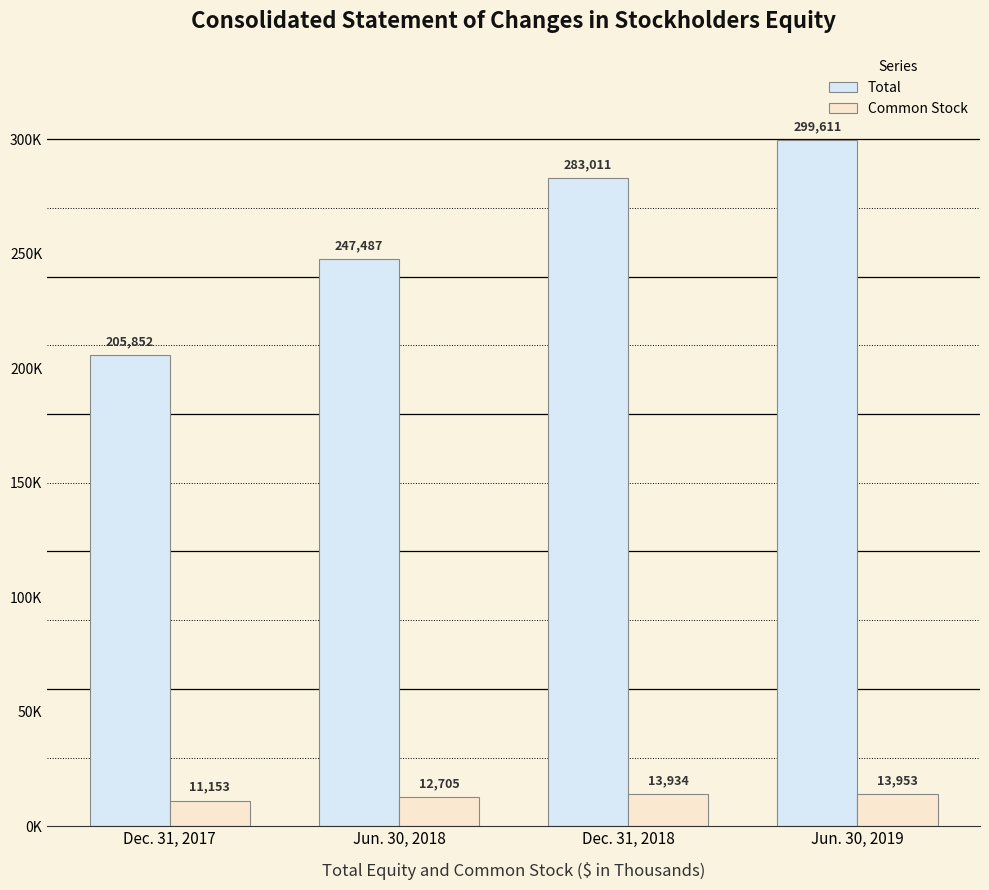

Are the bars horizontal?

No